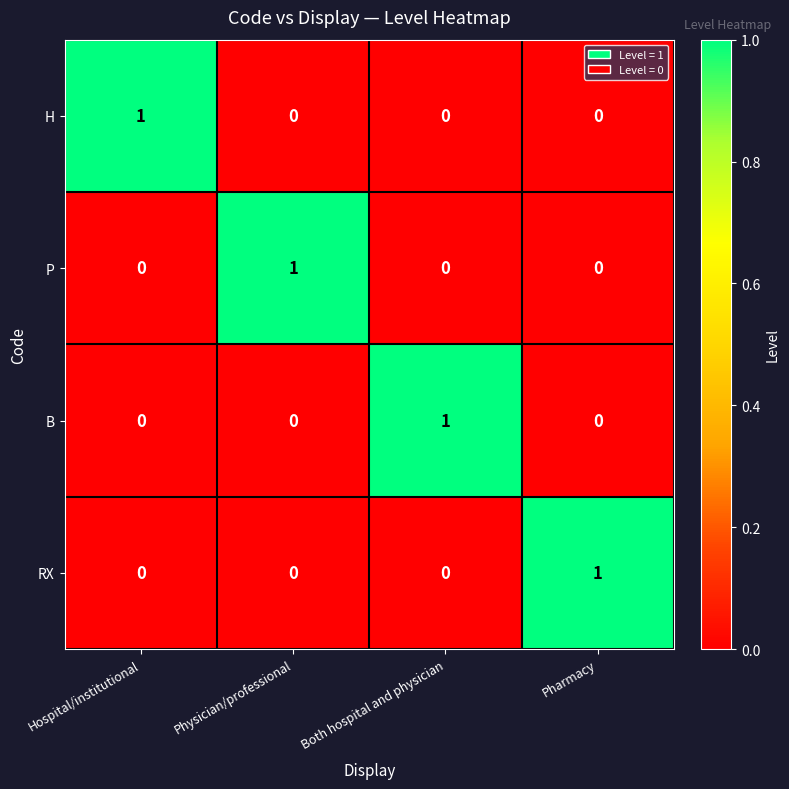

Is the value of P at Both hospital and physician greater than the value of B at Both hospital and physician?

No